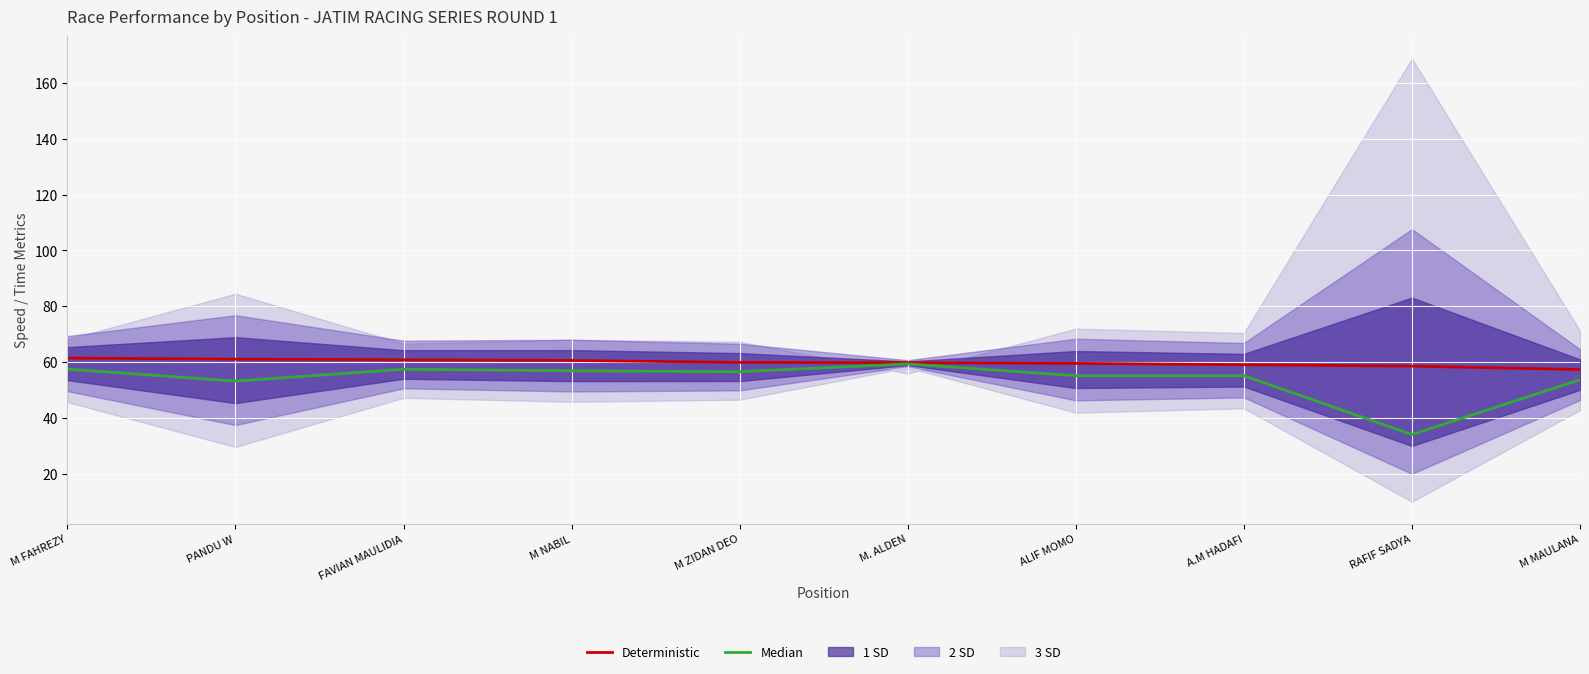

The value of Median at M NABIL is 97.7. True or false?

False